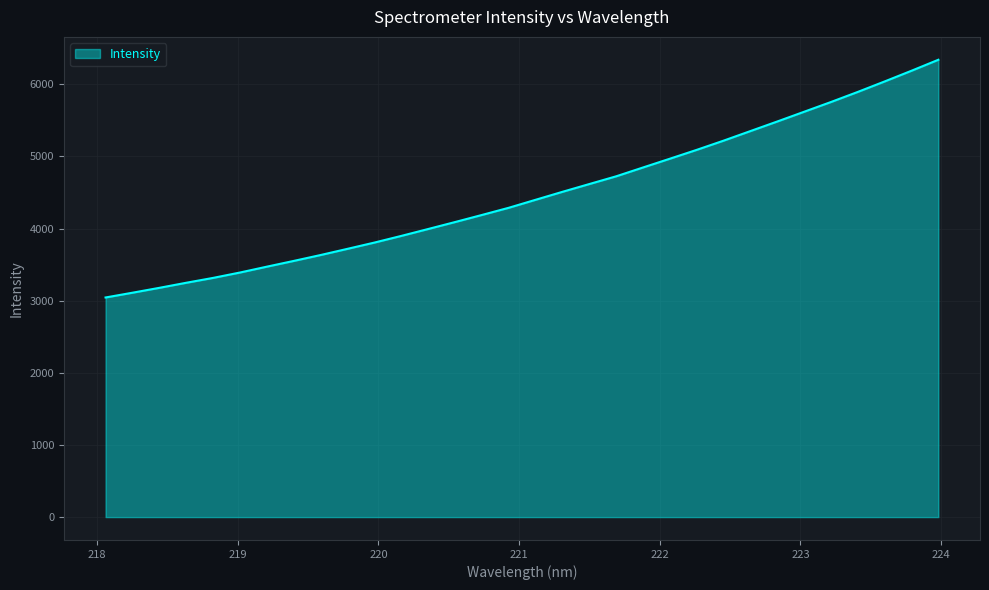

What is the difference between the maximum and minimum values?

3296.1